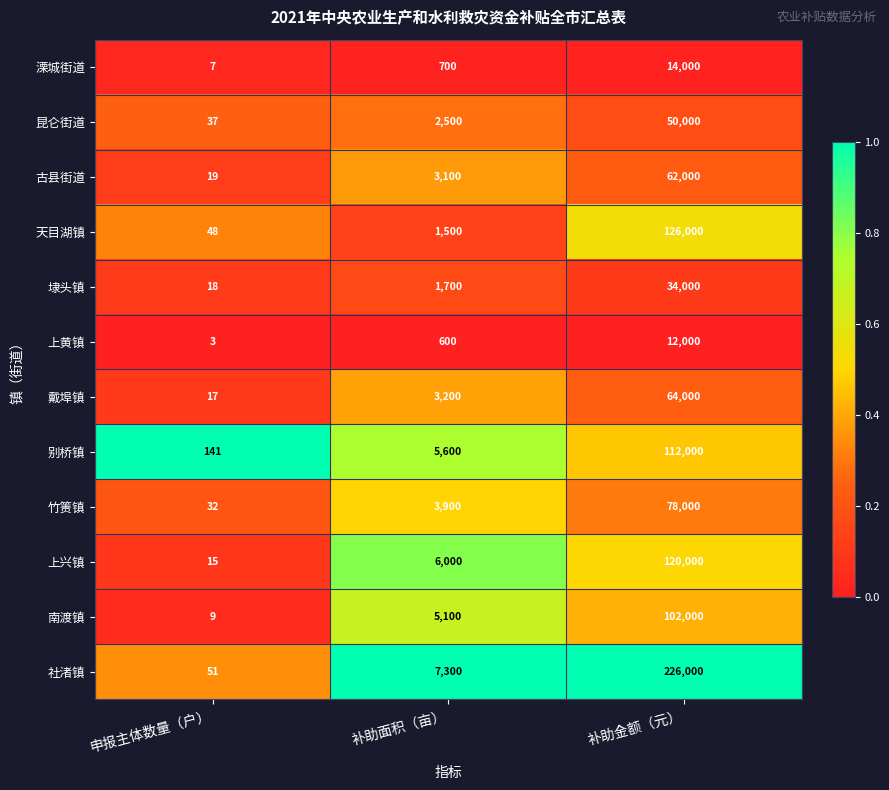

Between 补助面积（亩） and 补助金额（元）, which series saw the biggest shift?

社渚镇